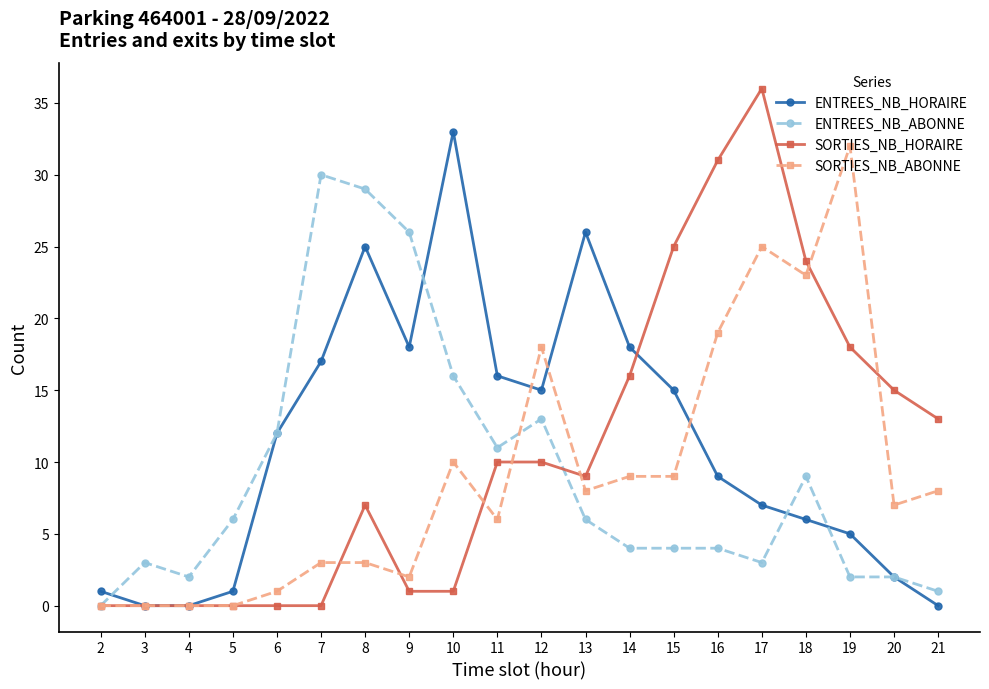

Where is SORTIES_NB_HORAIRE nearest to the value 18?

19